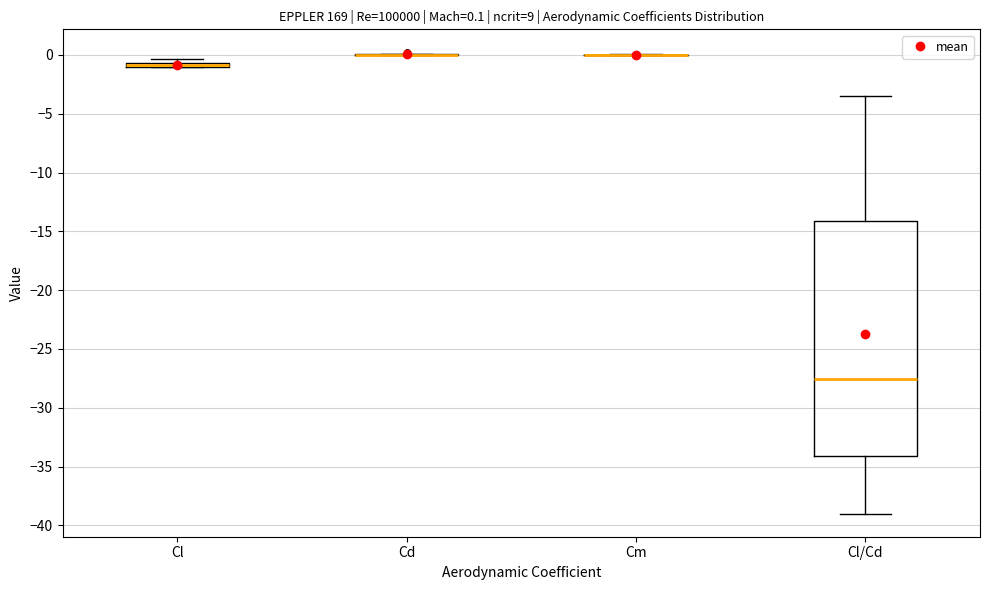

Which box is the tallest, from its lower edge to its upper edge?

Cl/Cd